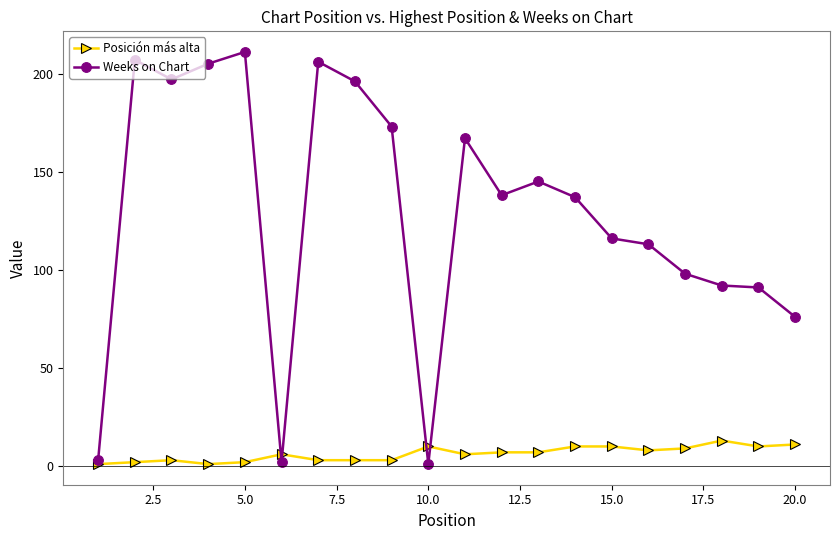

What is the maximum value shown in the chart?

211